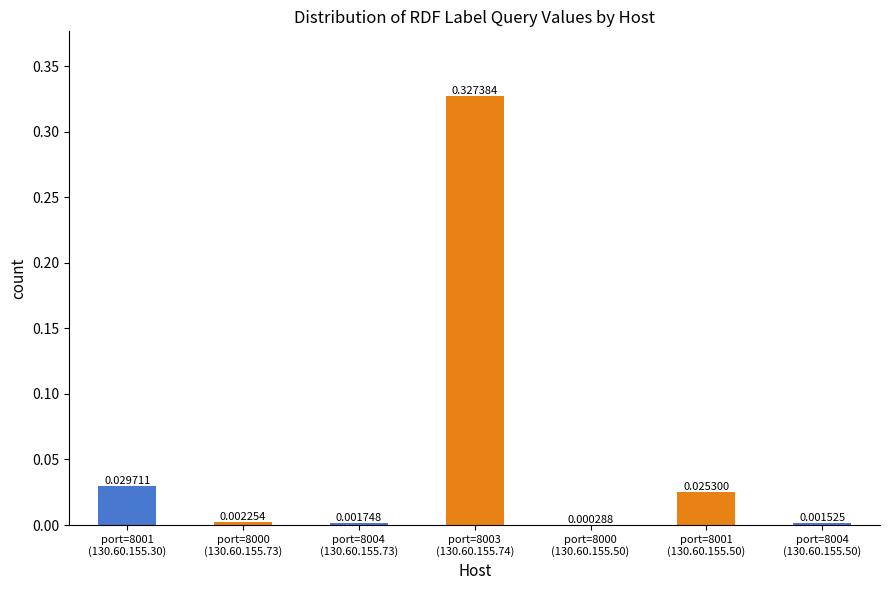

What is the sum of all values?

0.4